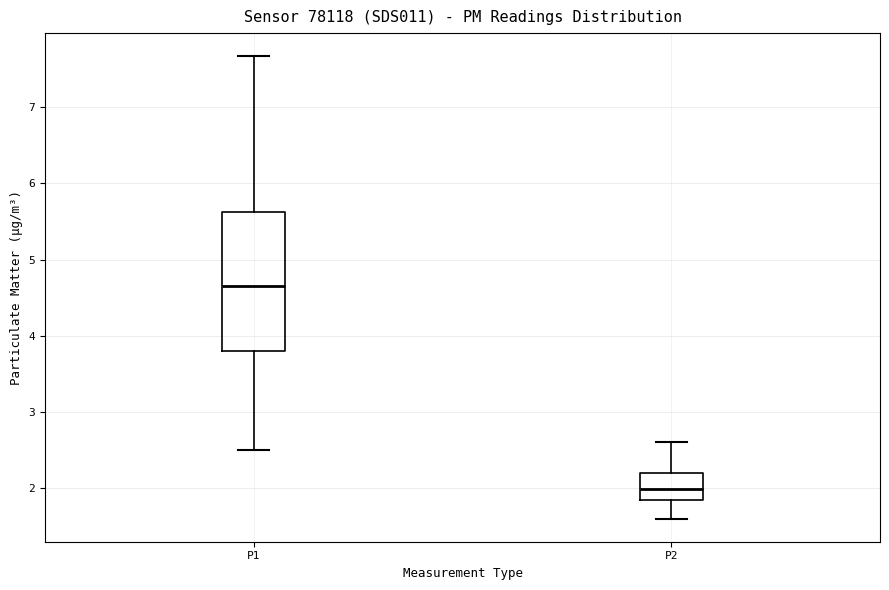

Which box is the tallest, from its lower edge to its upper edge?

P1